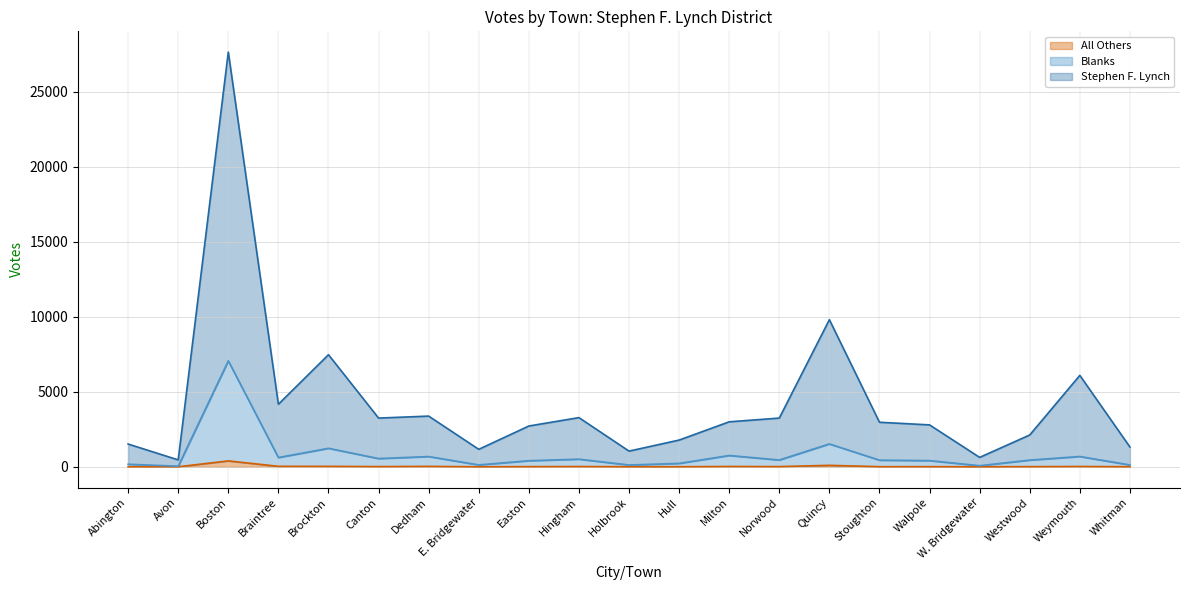

True or false: Blanks and All Others cross at least once.

False